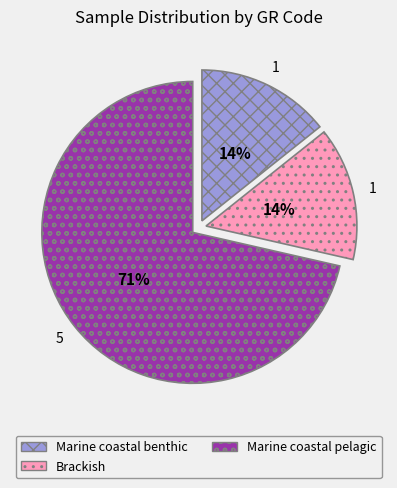

Combined, do Marine coastal pelagic and Brackish account for over 50%?

Yes